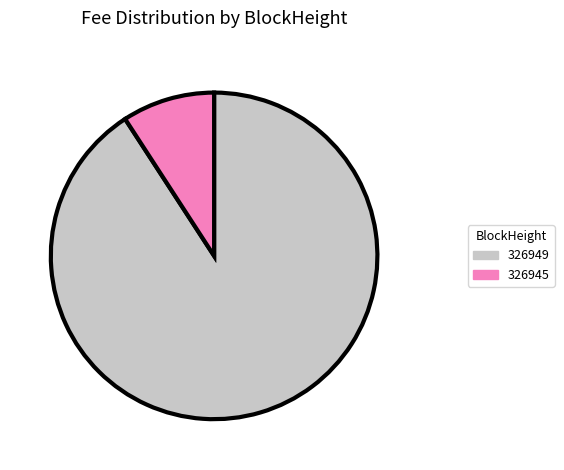

Does 326949 represent more than half of the total?

Yes